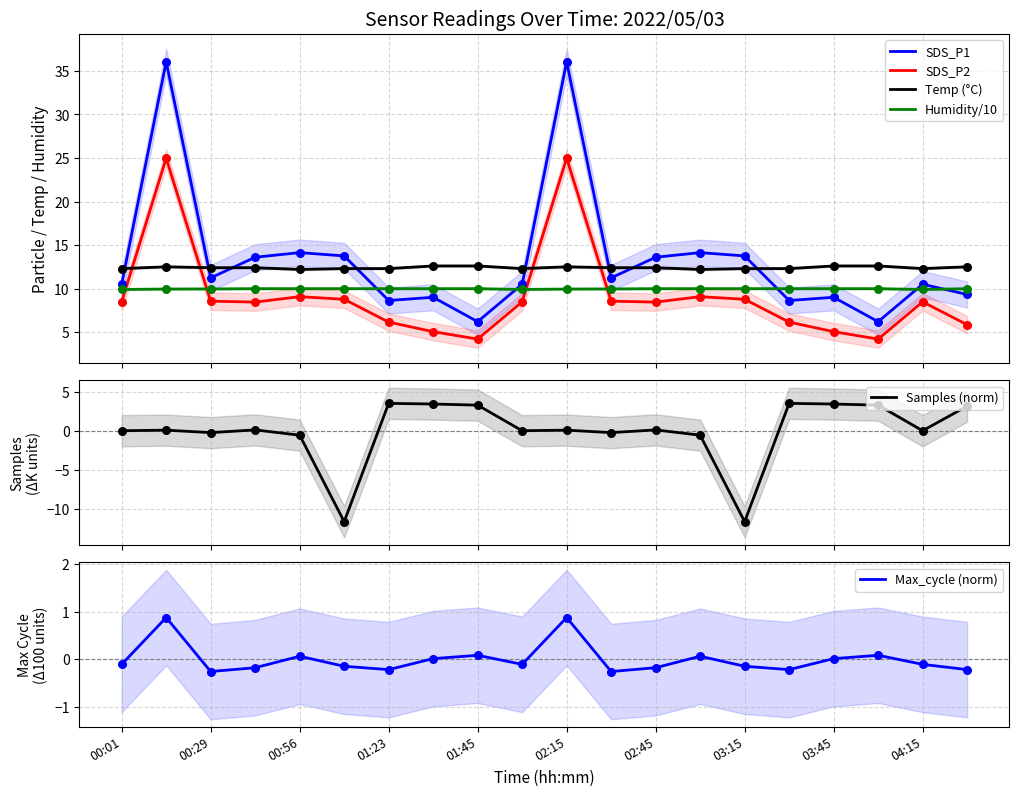

What are all the series names shown in the legend?

SDS_P1, SDS_P2, Temp (°C), Humidity/10, Samples (norm), Max_cycle (norm)